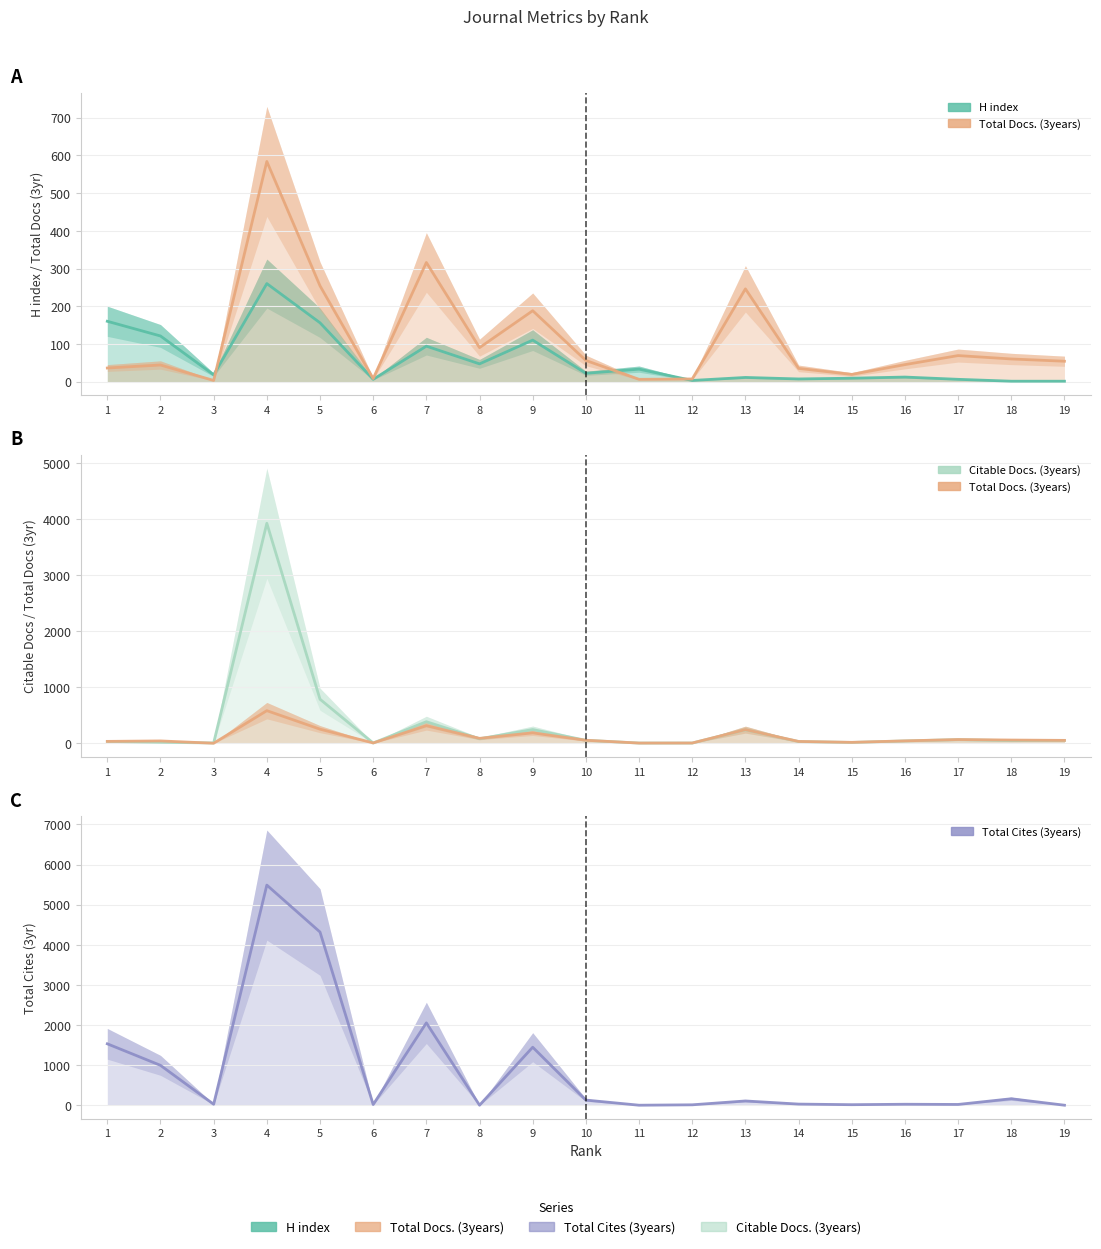

True or false: Total Cites (3years) has more than 1 points higher than both neighbors.

True